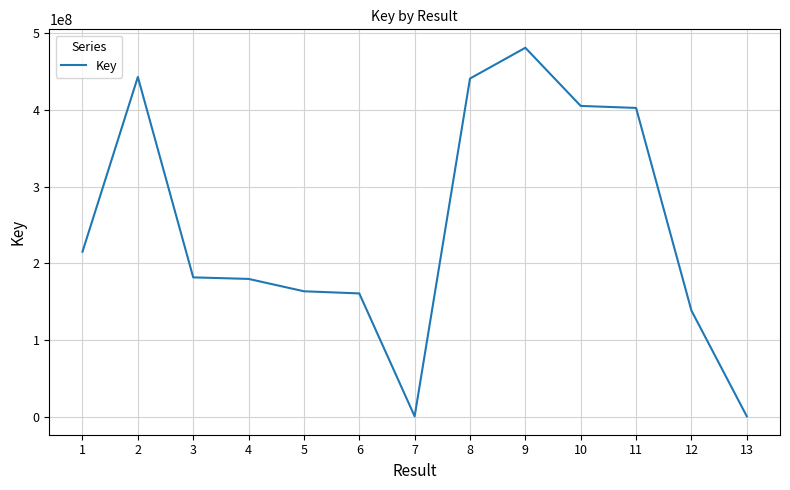

Is it true that the value at 4 is 119286025?

False